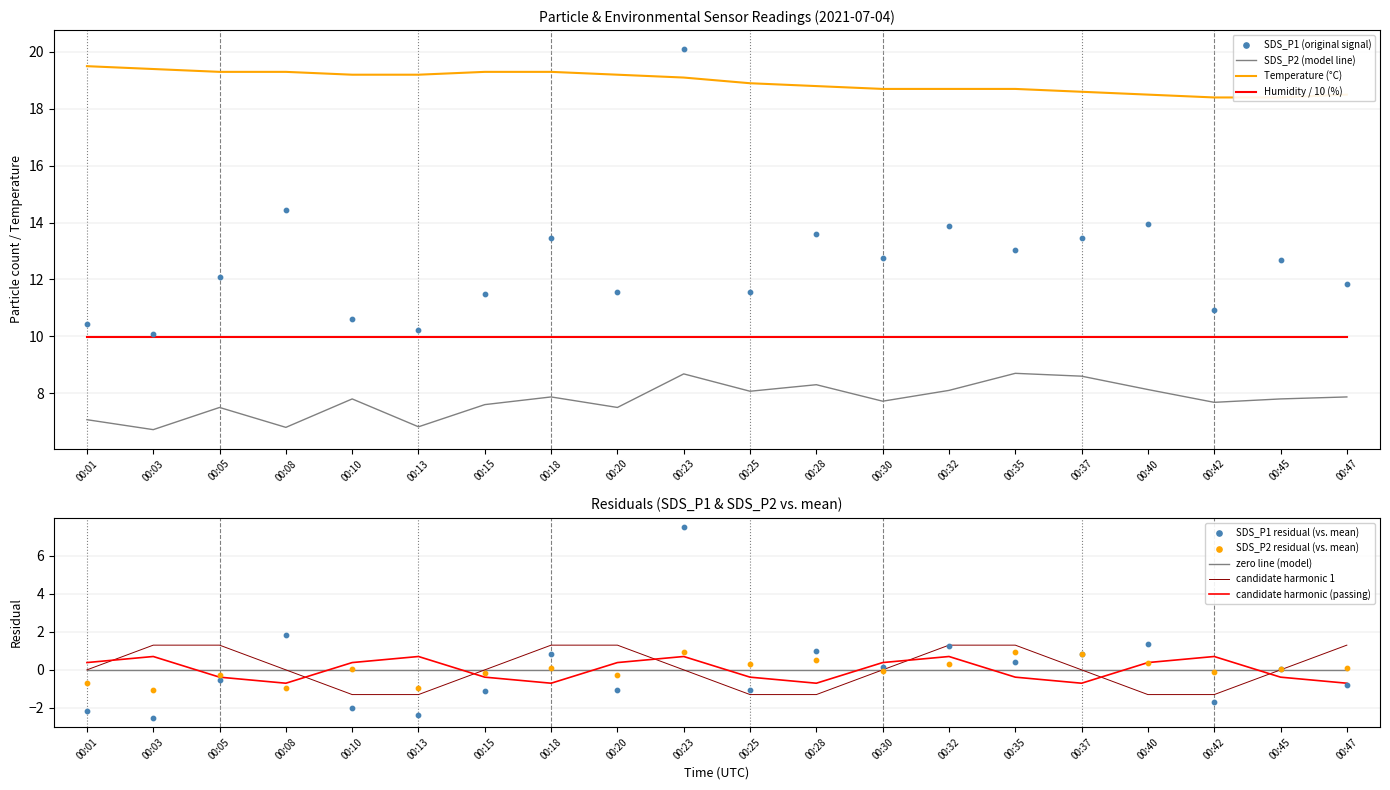

Which series has the largest Y range (max minus min)?

SDS_P1